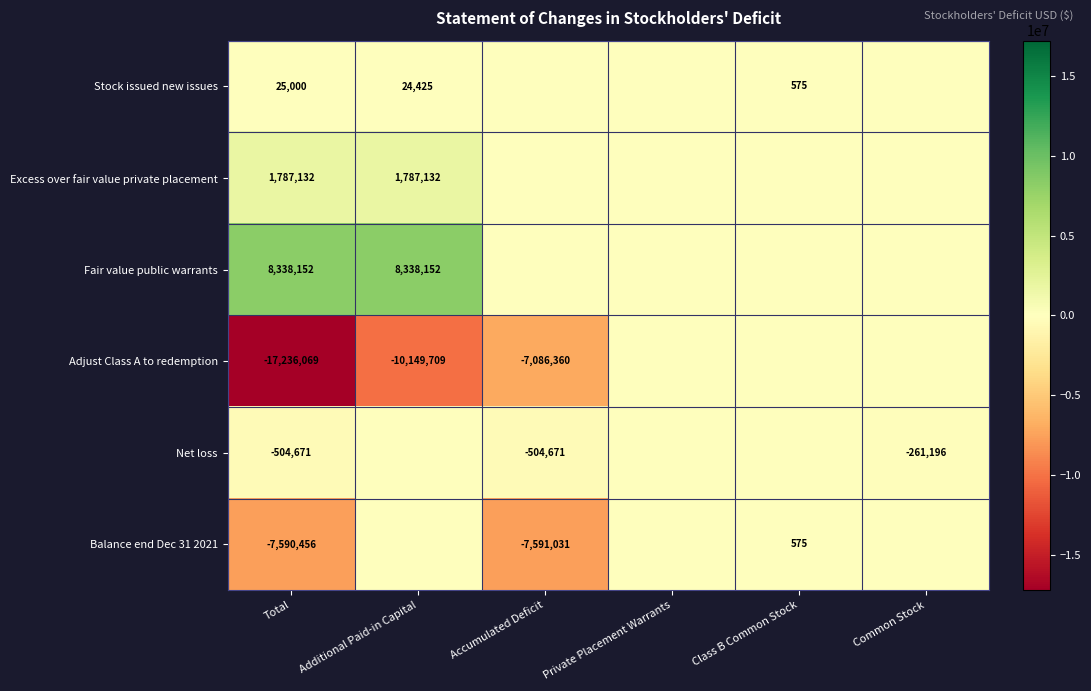

What is the smallest value displayed?

-17236069